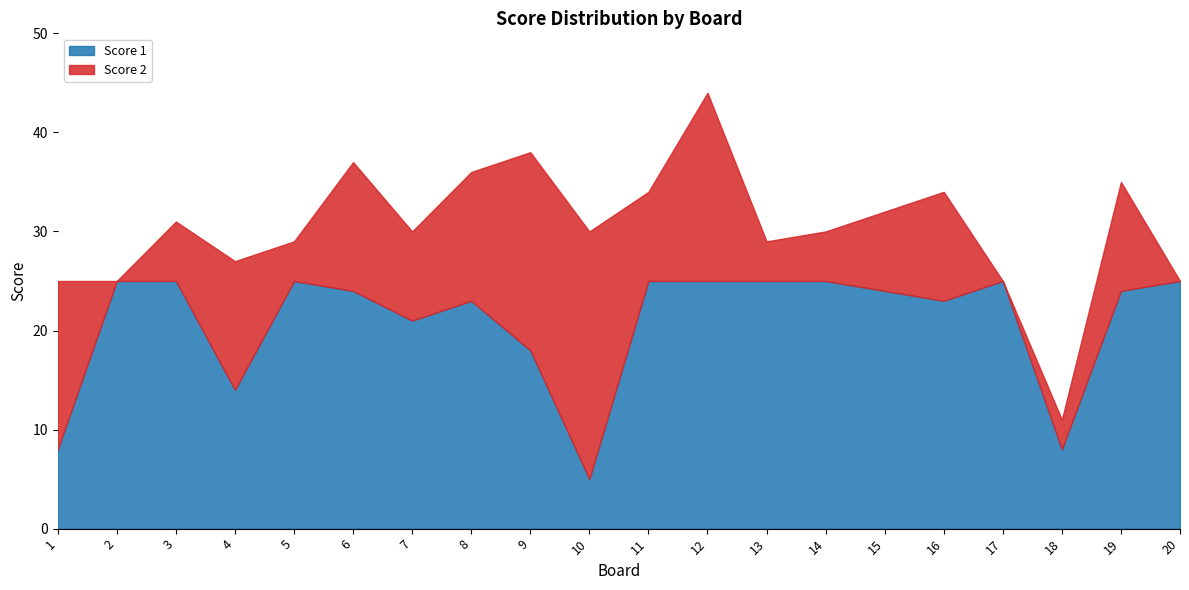

Is it true that the value at 3 is 33?

False